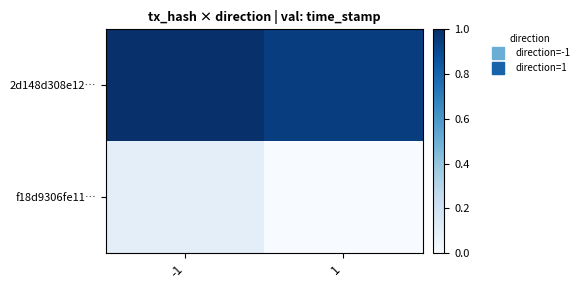

Reading right to left, transcribe all the data shown in this chart.

2d148d308e12…: 1=0.9	-1=1.0
f18d9306fe11…: 1=0.0	-1=0.1